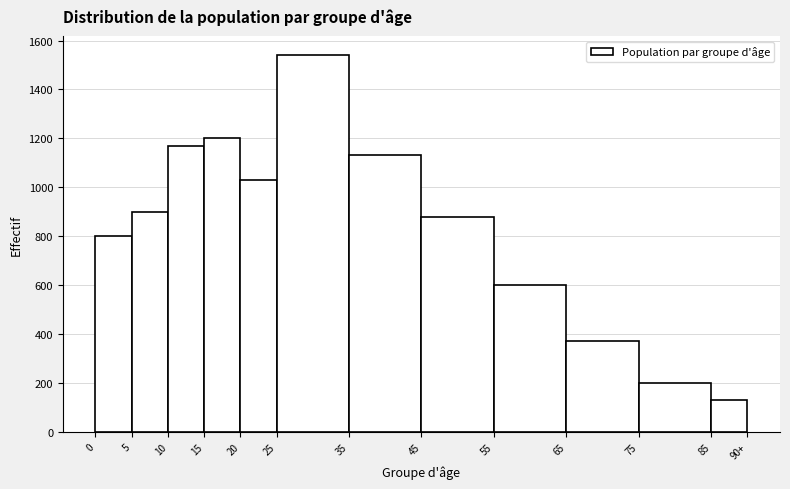

Reading left to right, extract all data points from this chart.

0=800	5=900	10=1170	15=1200	20=1030	25=1540	35=1130	45=880	55=600	65=370	75=200	85=130